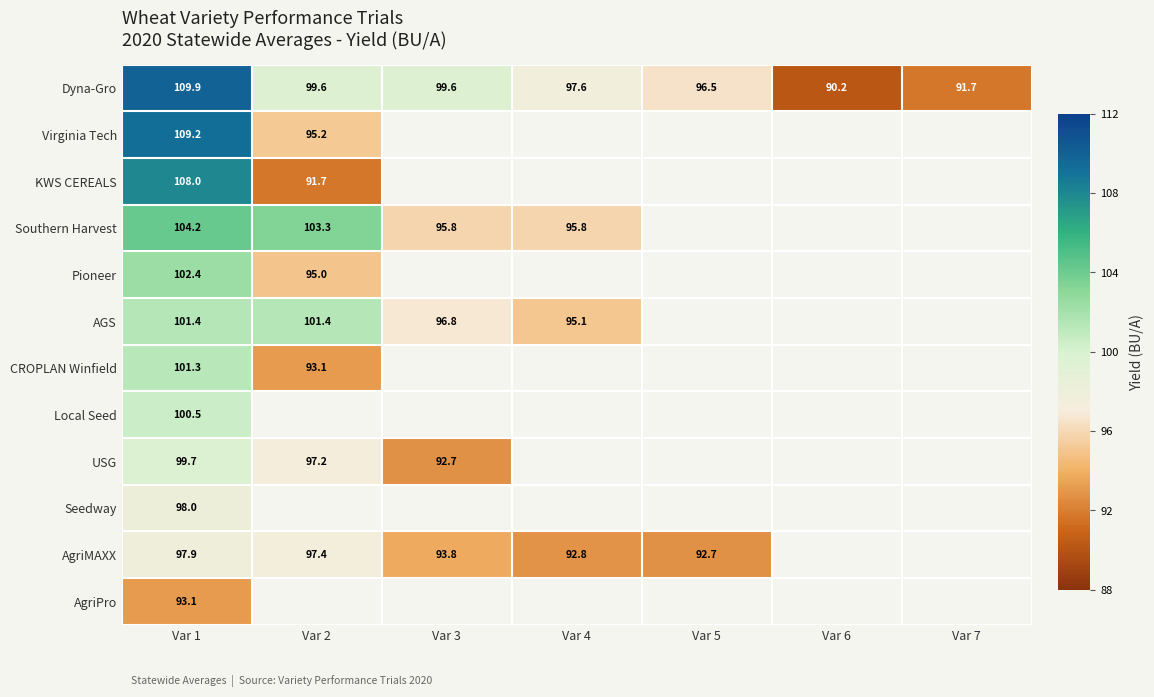

Which category has the lowest value in the Dyna-Gro series?

Var 6